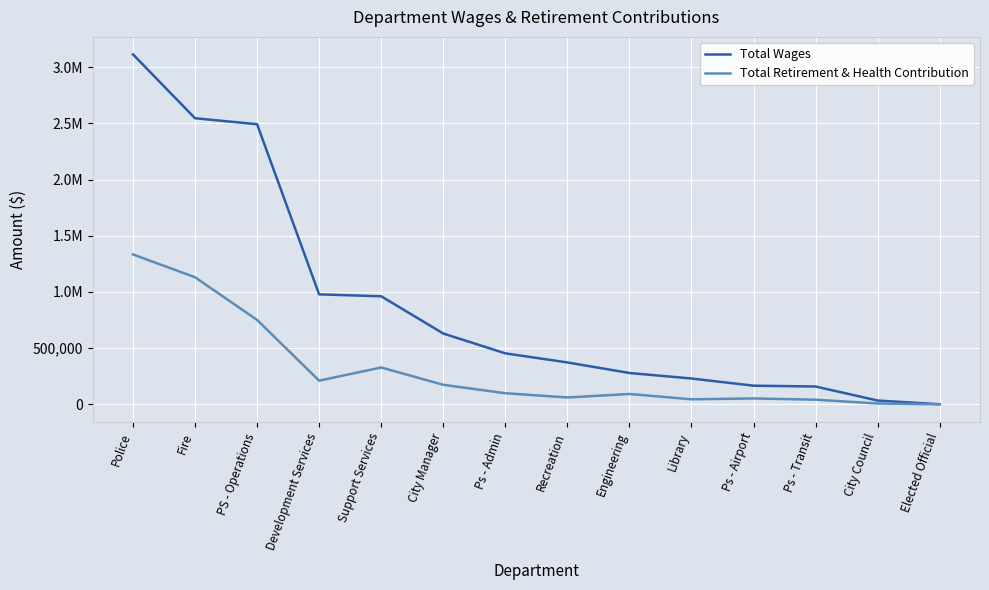

Is this an area chart (filled region under the line)?

No